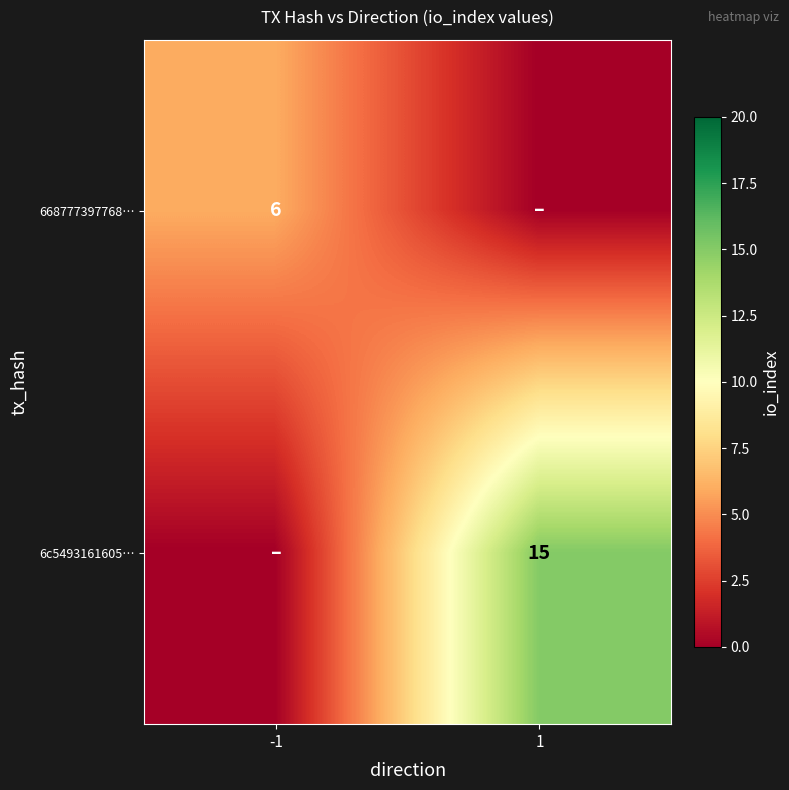

The 6c5493161605… series shows 15 at 1. True or false?

True